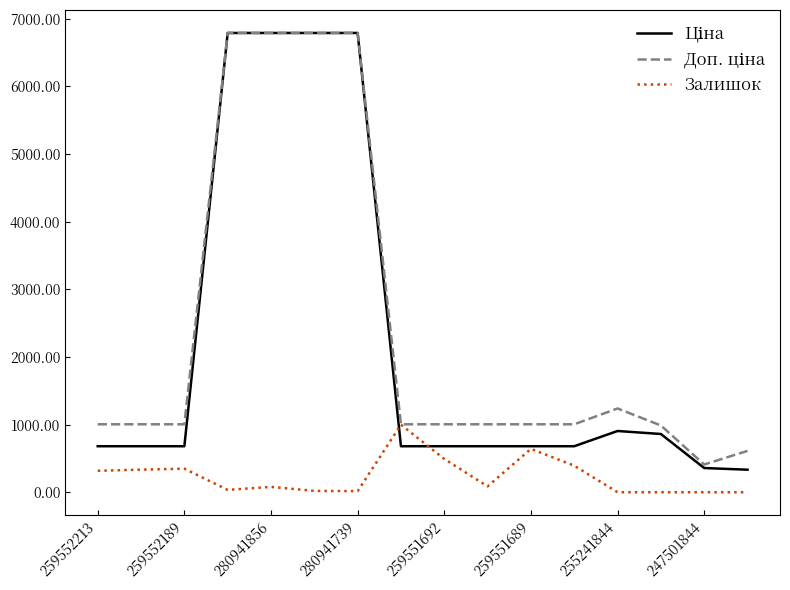

Reading left to right, transcribe all the data shown in this chart.

Ціна: 679.8	679.8	679.8	6787.1	6787.1	6787.1	6787.1	679.8	679.8	679.8	679.8	679.8	904.9	860.8	357.8	333.1
Доп. ціна: 1004.1	1004.1	1004.1	6787.1	6787.1	6787.1	6787.1	1004.1	1004.1	1004.1	1004.1	1004.1	1237.9	986.5	410.0	611.0
Залишок: 317.0	334.0	348.0	35.0	79.0	20.0	16.0	998.0	492.0	87.0	641.0	392.0	0.0	0.0	0.0	0.0